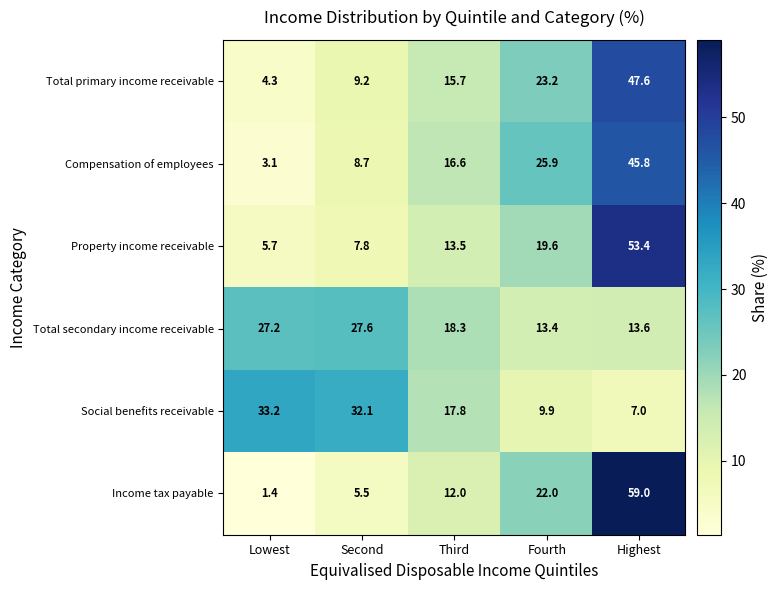

At how many categories does at least one series exceed 37?

1